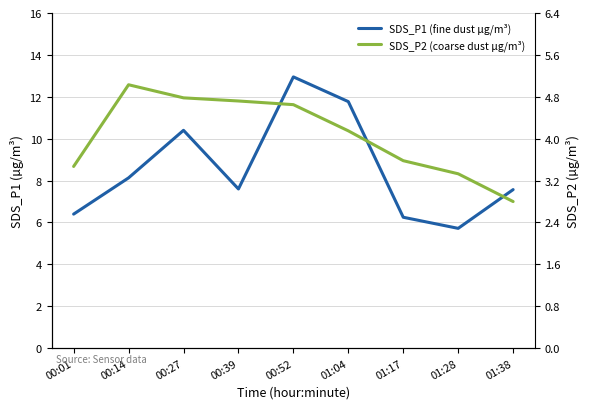

How many data points in SDS_P2 (coarse dust µg/m³) are less than 4?

4